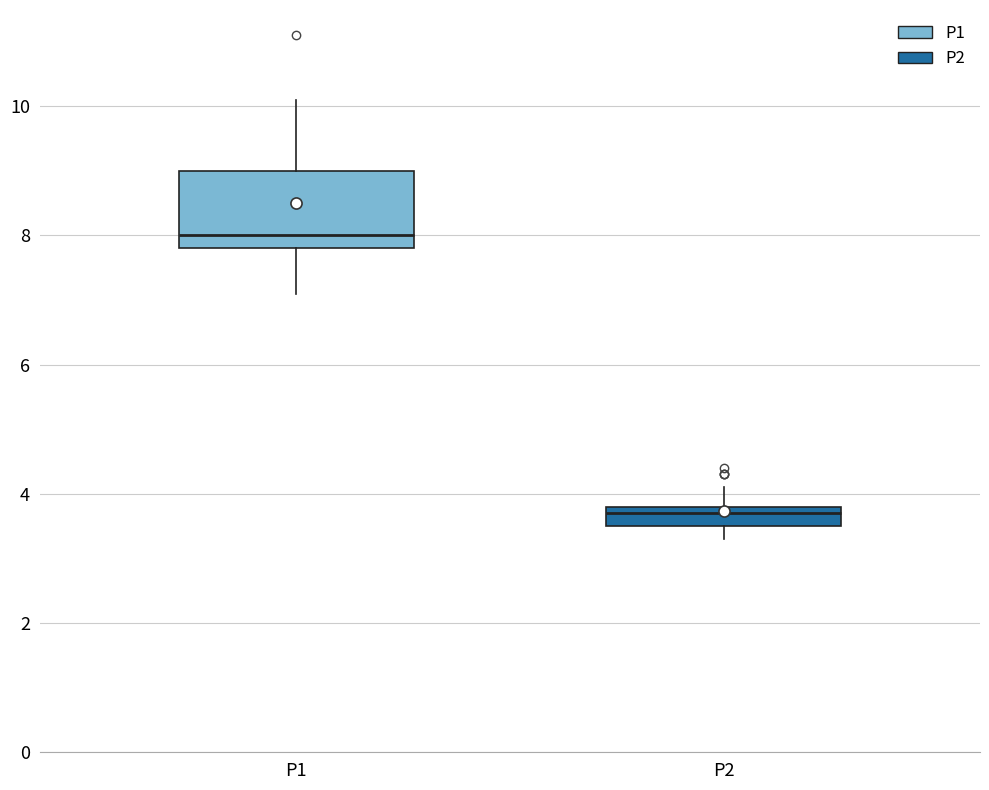

Where does the lower whisker of the box for P2 end on the y-axis? The values are not printed on the chart, so give them approximately, as read against the axis.

3.4